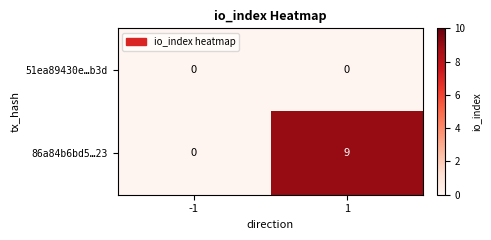

Which series has the widest spread of values?

86a84b6bd5…23